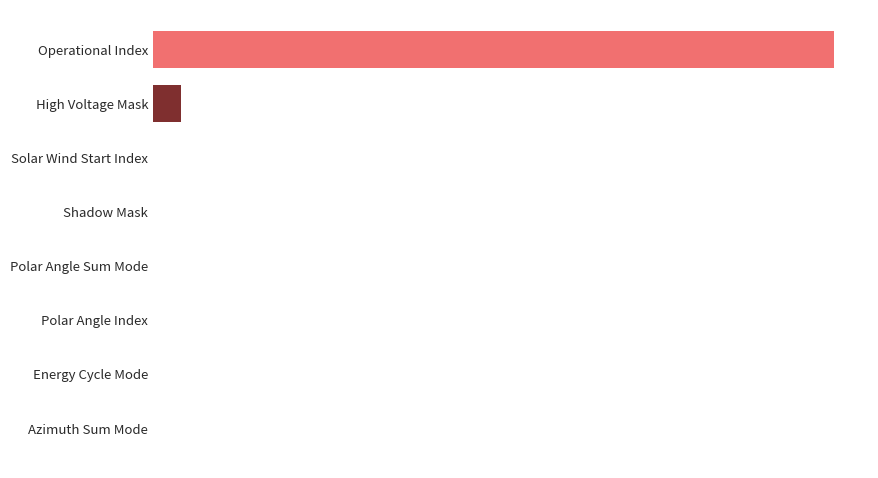

Are the bars horizontal?

Yes